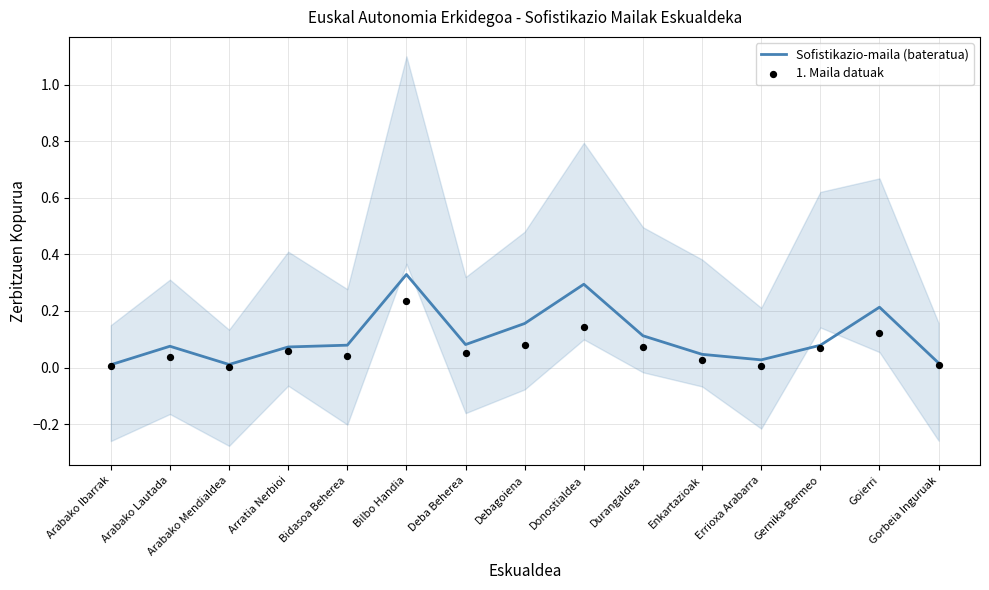

What are all the series names shown in the legend?

Sofistikazio-maila (bateratua), 1. Maila datuak